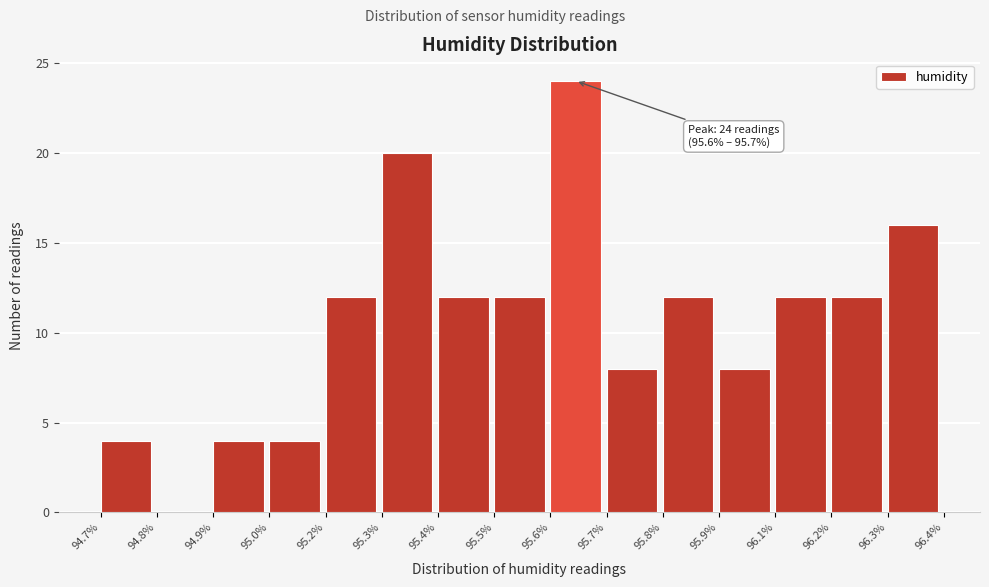

Reading left to right, extract all data points from this chart.

94.7%=4	94.8%=0	94.9%=4	95.0%=4	95.2%=12	95.3%=20	95.4%=12	95.5%=12	95.6%=24	95.7%=8	95.8%=12	95.9%=8	96.1%=12	96.2%=12	96.3%=16